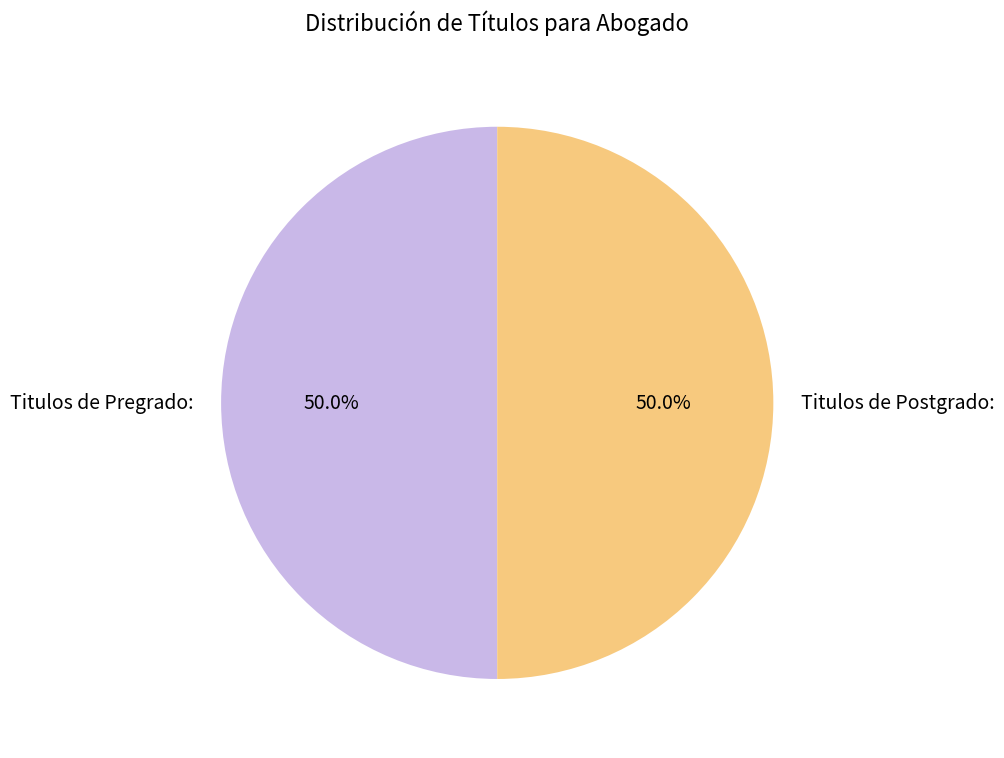

Do Titulos de Postgrado: and Titulos de Pregrado: together represent more than half of the pie?

Yes